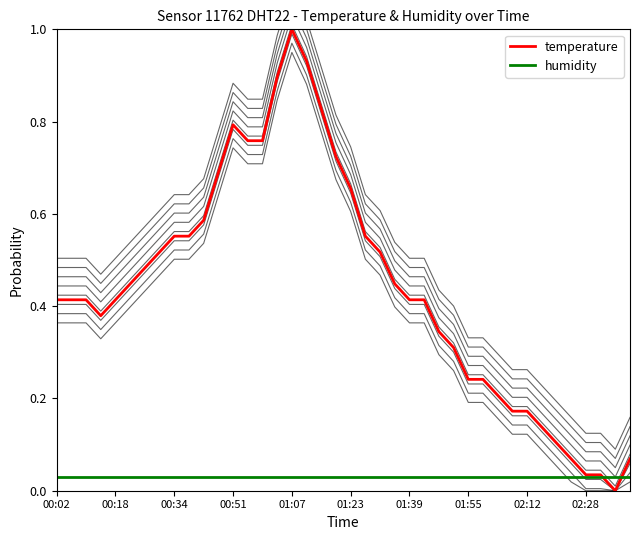

In temperature, how many points are higher than both neighbors (excluding endpoints)?

2